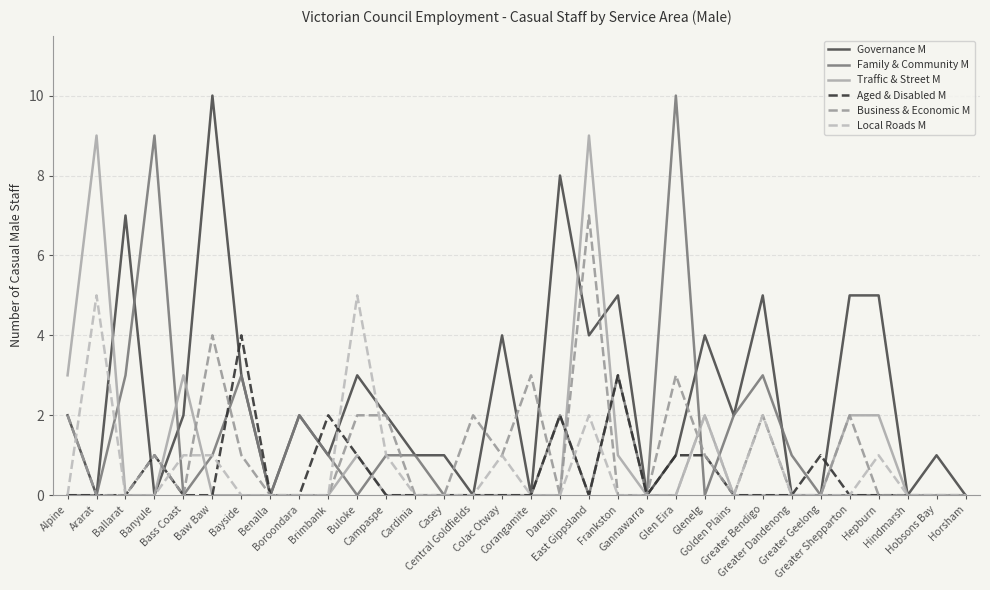

What is the average value of the Traffic & Street M series?

1